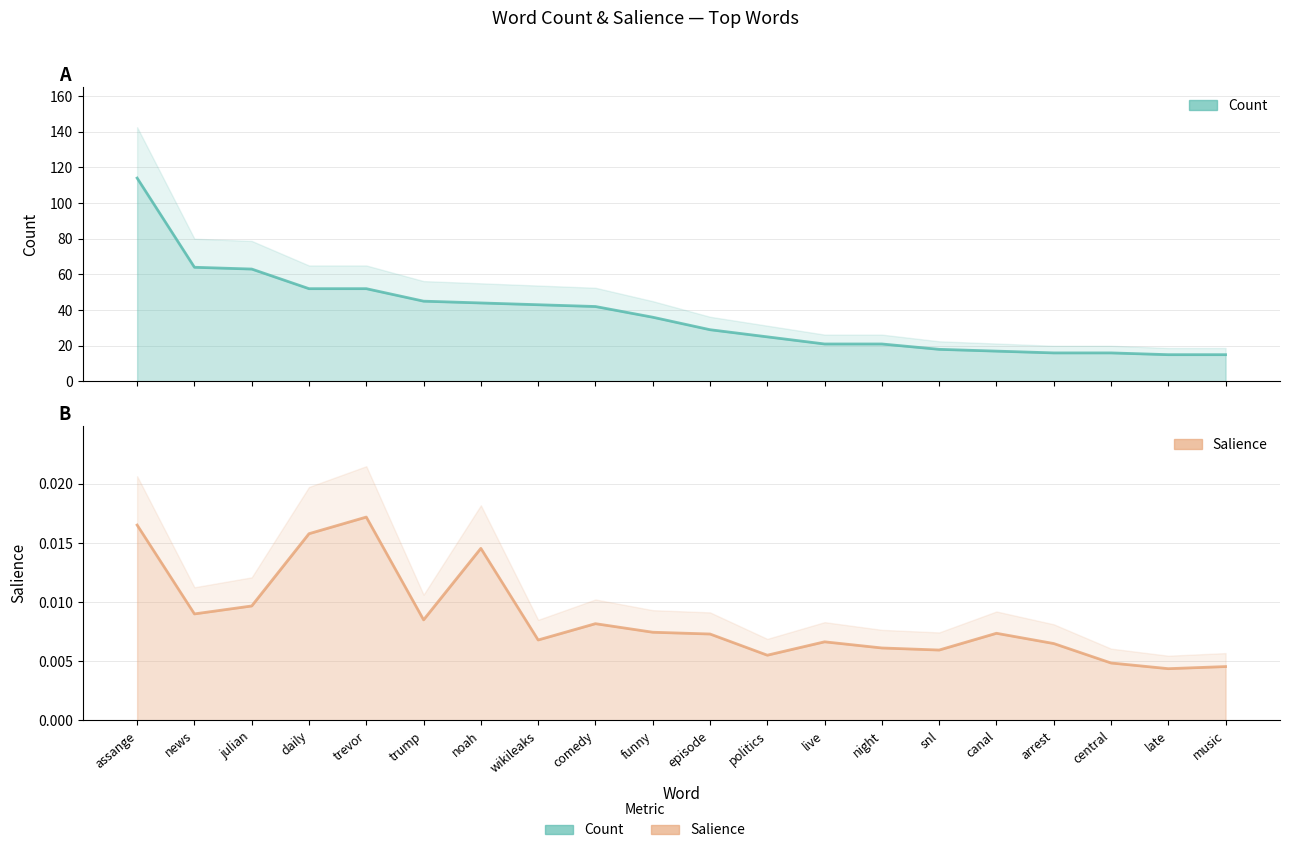

Where is the first local minimum for Salience?

news